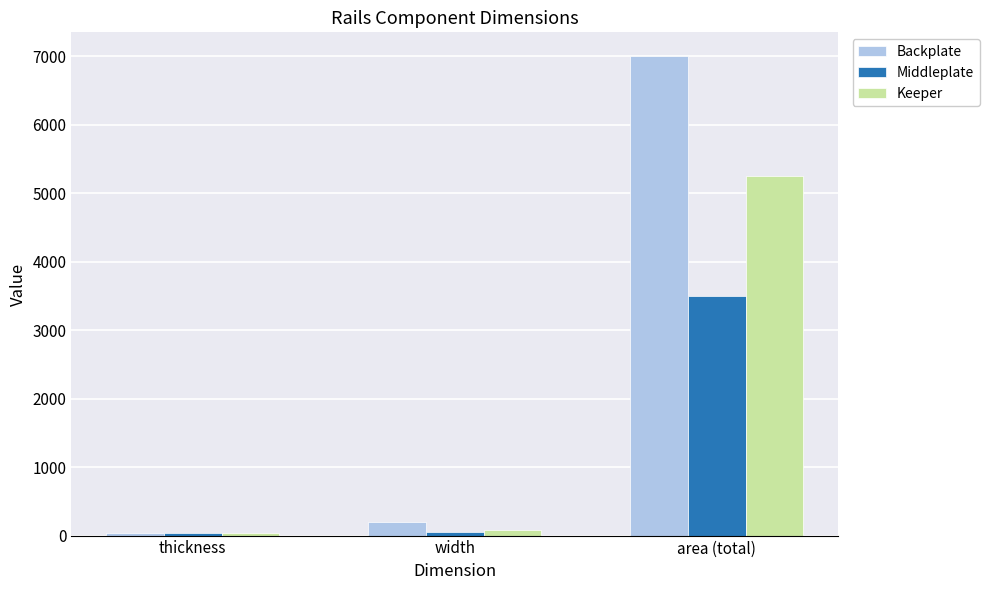

What is the difference between the maximum and second lowest values in the Keeper series?

5175